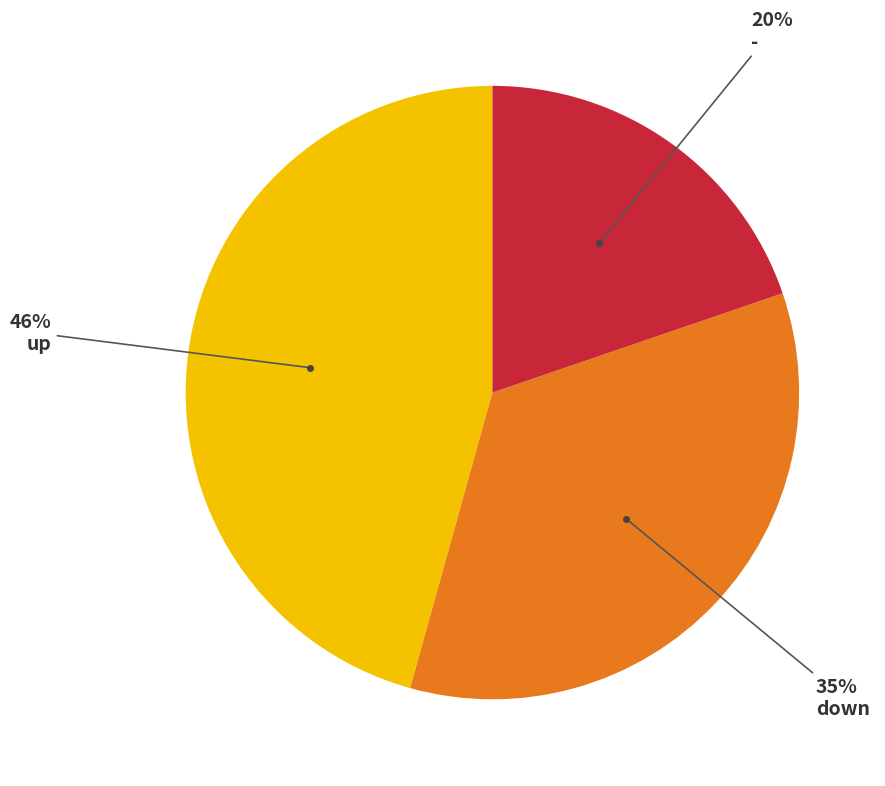

Does any single category account for the majority?

No